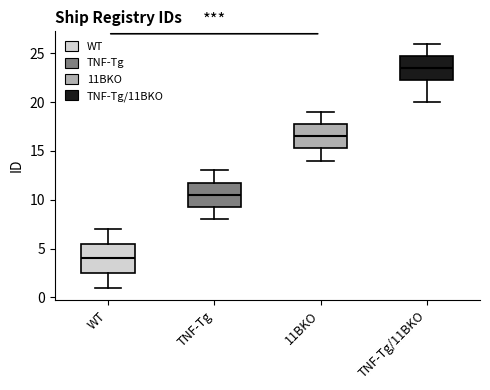

Where does the upper whisker of the box for 11BKO end on the y-axis? The values are not printed on the chart, so give them approximately, as read against the axis.

19.0